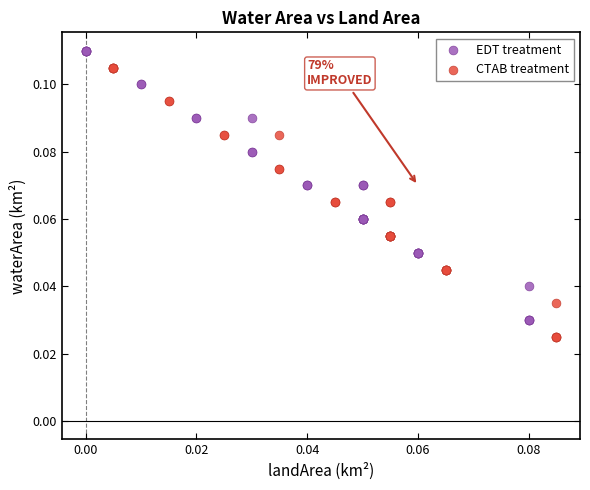

Which series reaches the maximum Y coordinate?

EDT treatment